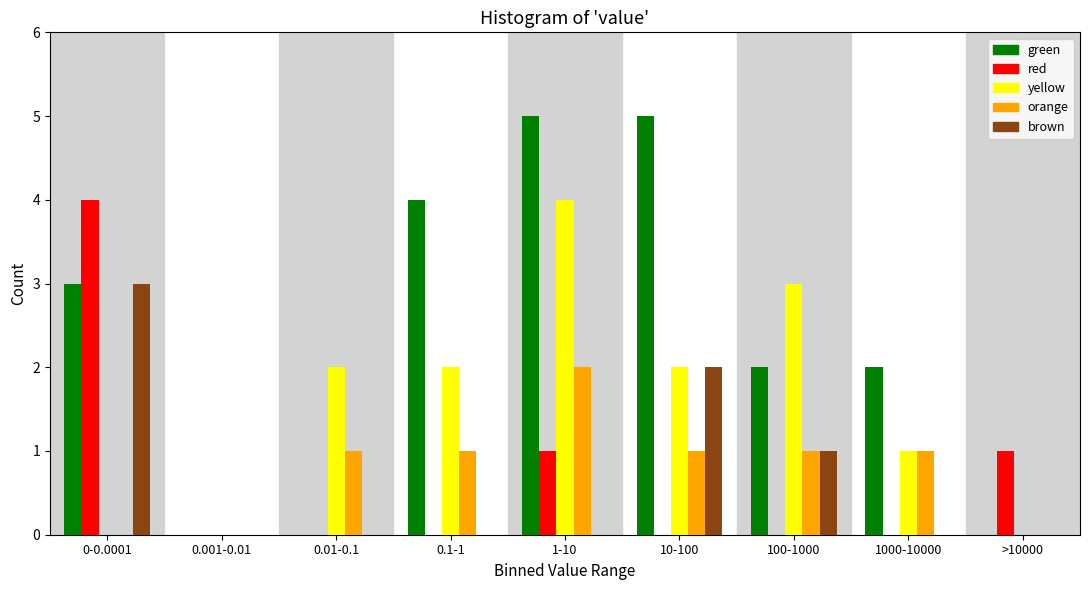

At which category is the sum across all series the highest?

1-10